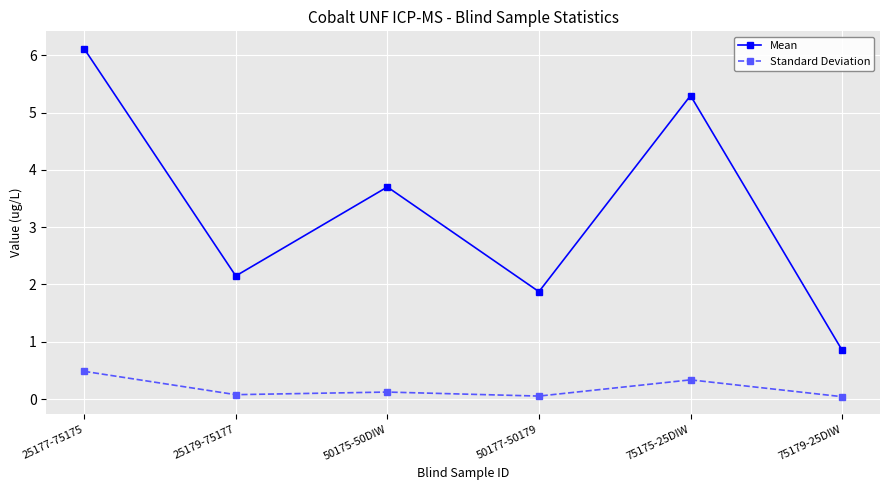

What position from the right is 25179-75177?

5